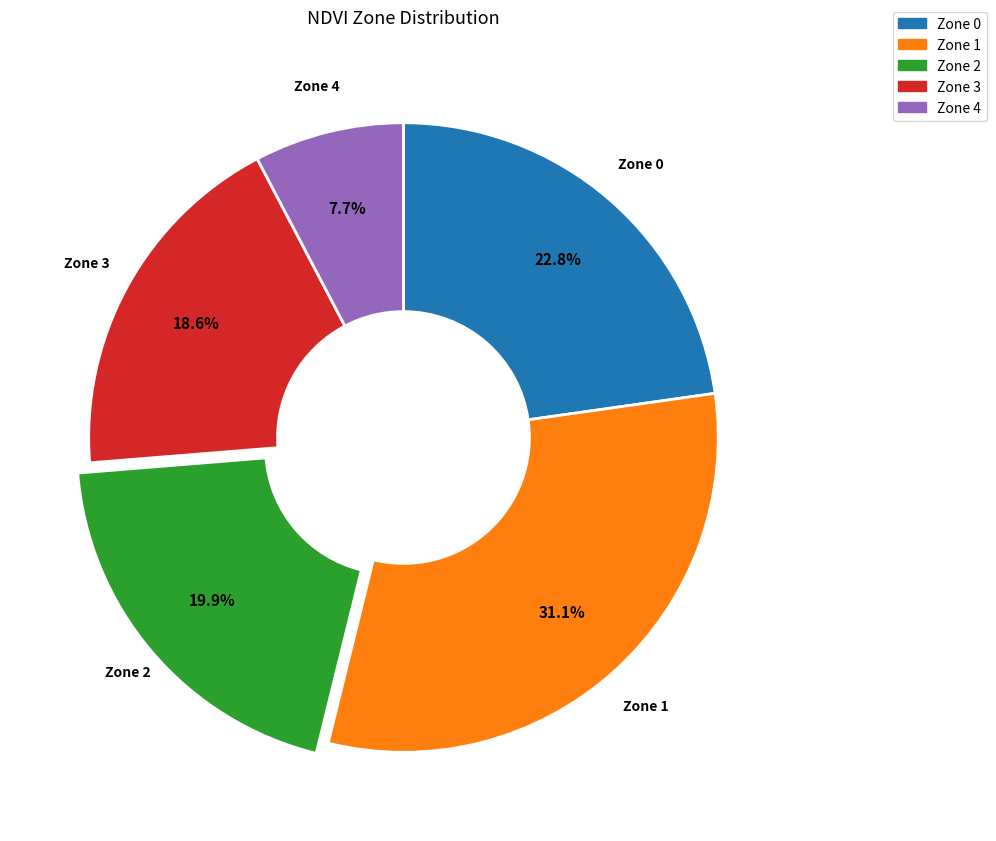

To the nearest percent, what percentage of the pie is Zone 4?

8%